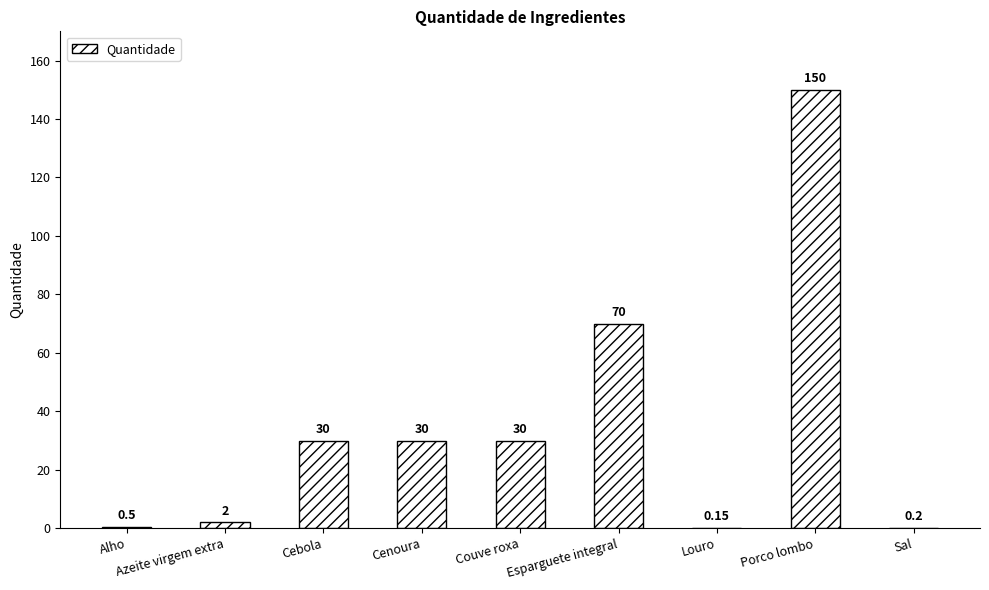

Which has a higher value, Alho or Cebola?

Cebola